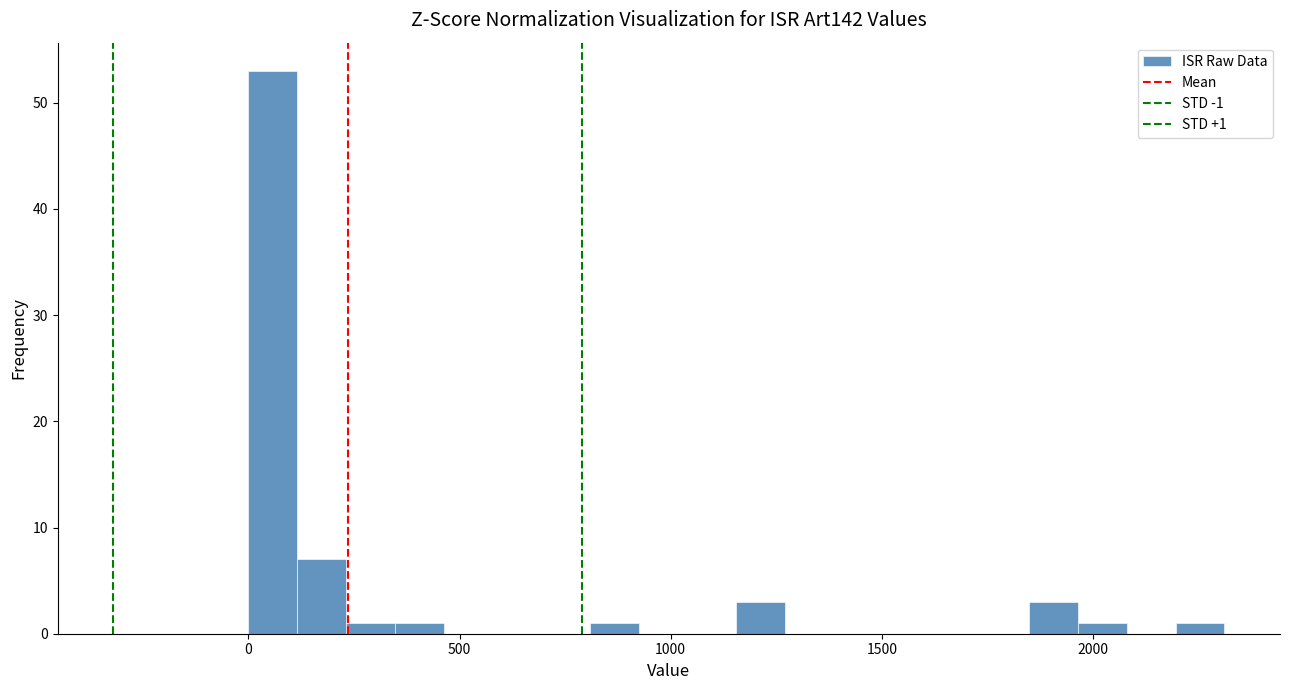

Around what value on the x-axis is the tallest bar? Give the approximate position of its centre, as read against the axis.

50